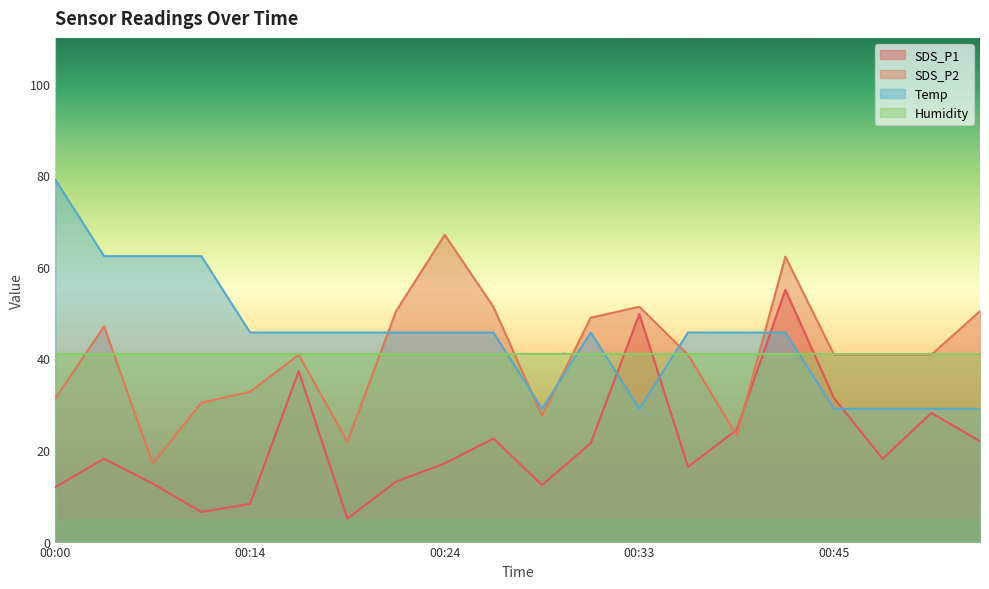

Where does the SDS_P1 series first go above 18?

00:04